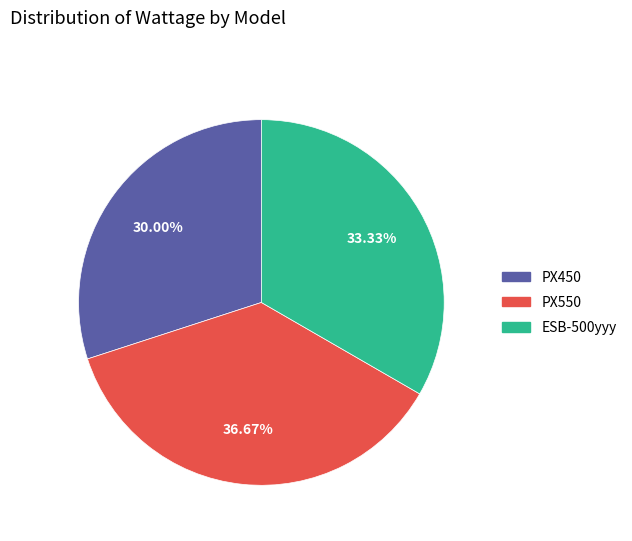

Rank the categories by value from lowest to highest.

PX450, ESB-500yyy, PX550